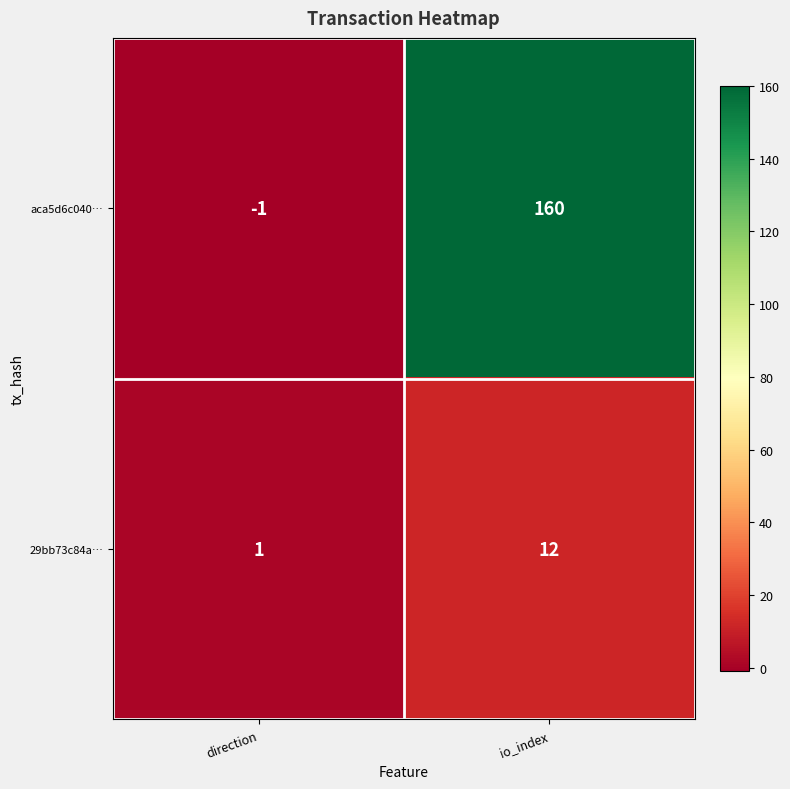

What is the sum of the aca5d6c040… values at io_index and direction?

159